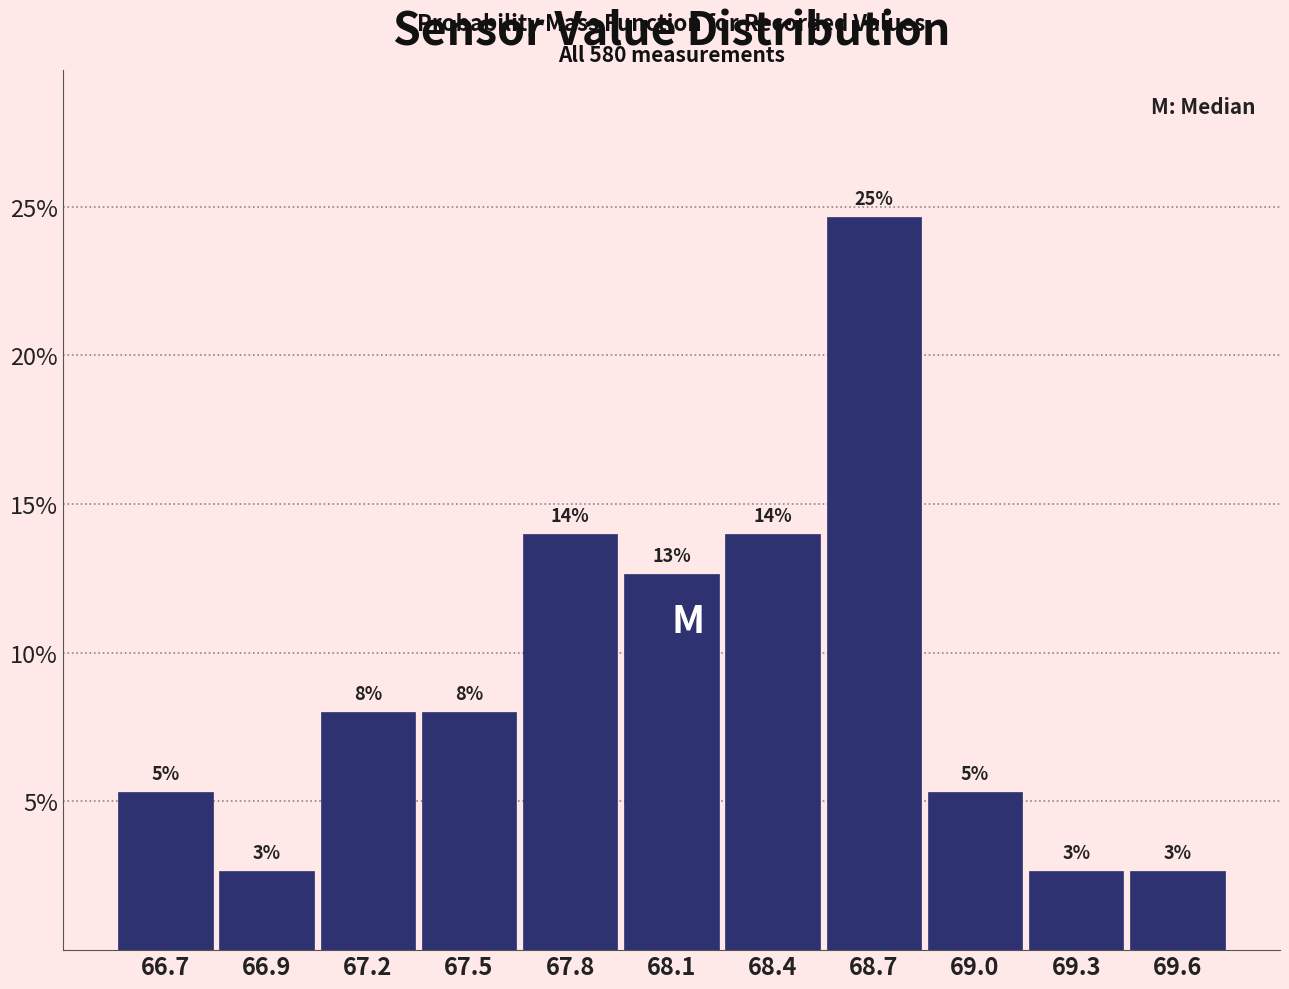

Does the chart contain any negative values?

No